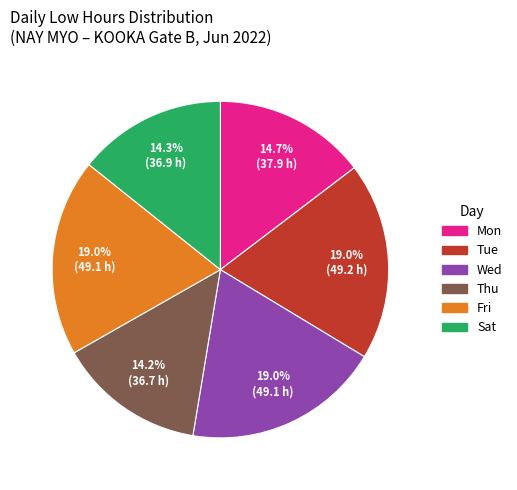

Is there a majority slice in this chart?

No